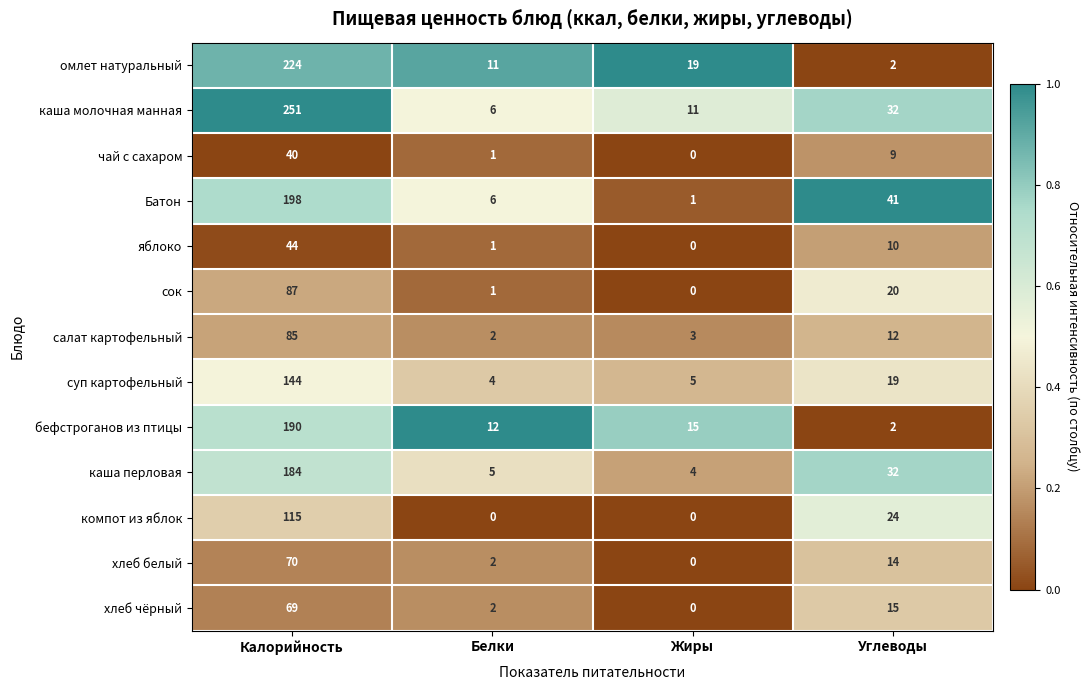

Is it true that каша перловая equals 5 at Жиры?

False